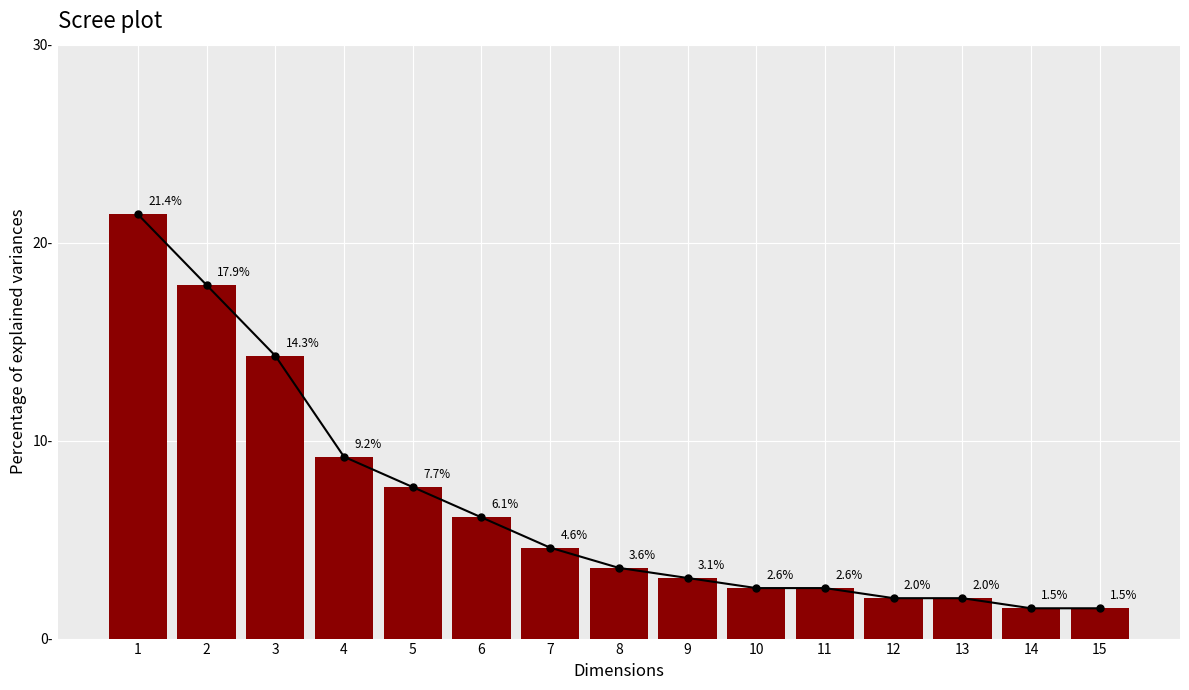

At which category does the chart reach its minimum across all series?

14